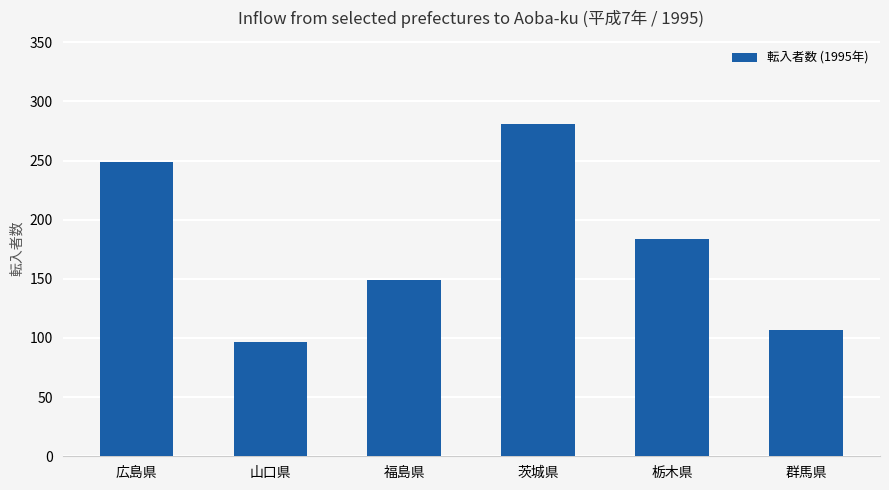

What is the average value?

178